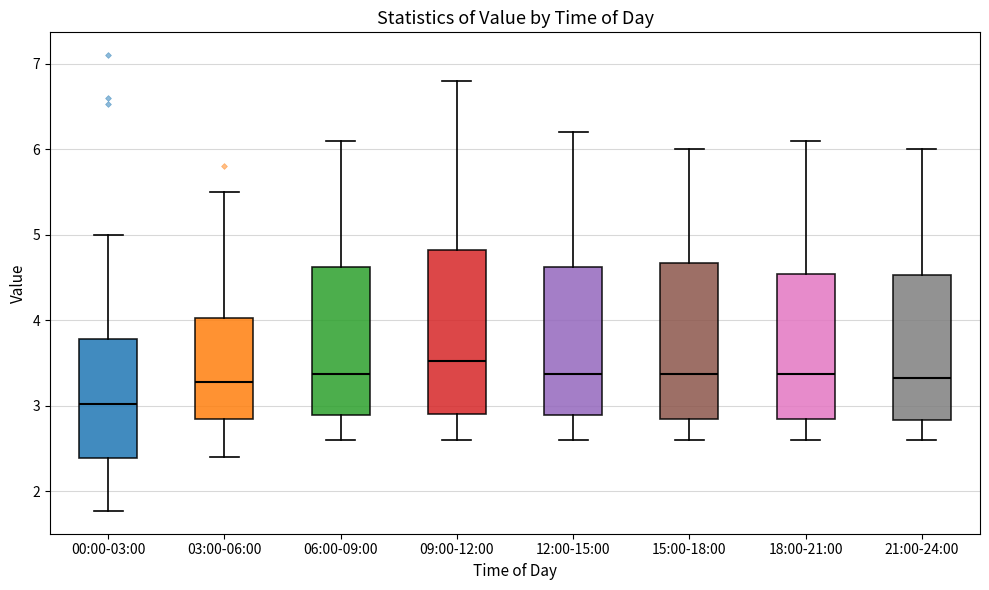

Which box's median line is the highest?

09:00-12:00